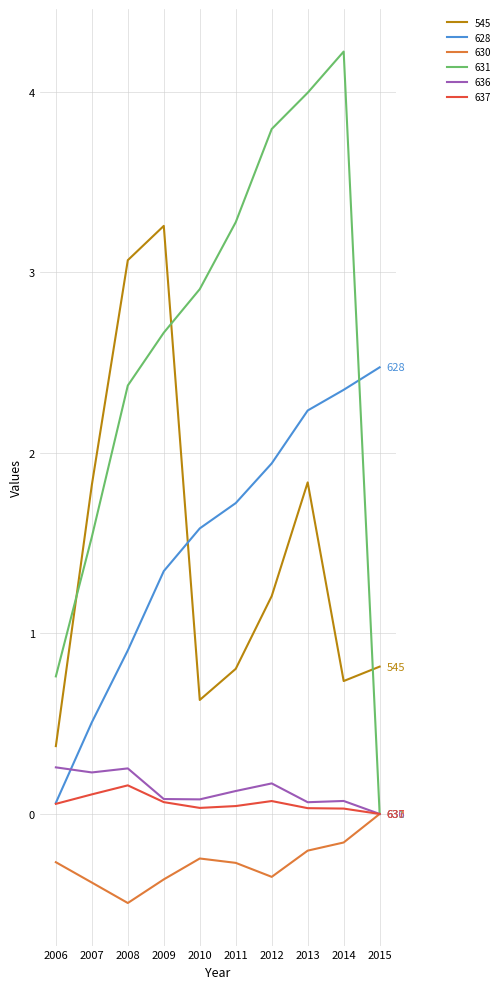

True or false: 545 has a value of 1.2 at 2014.

False